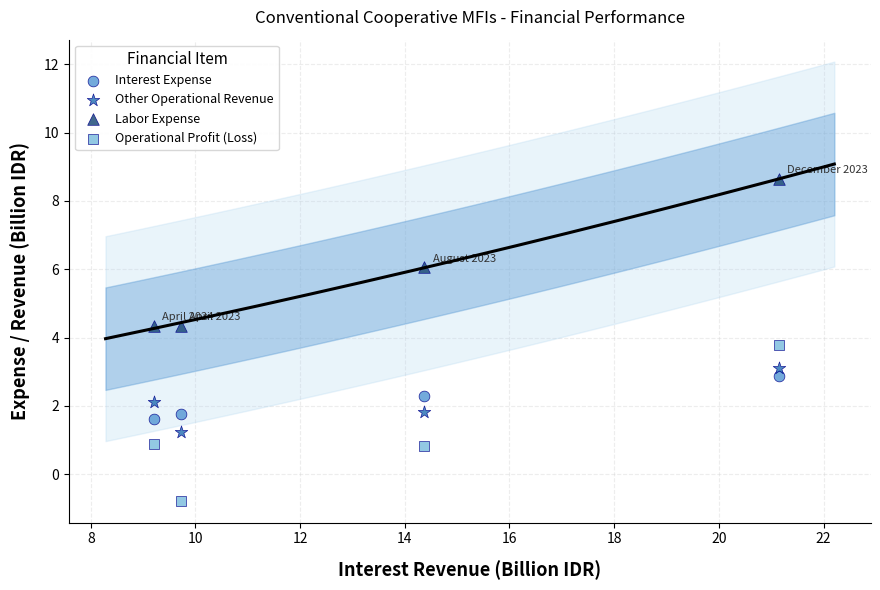

Across all data points, what is the range of Y values (max minus min)?

9.4